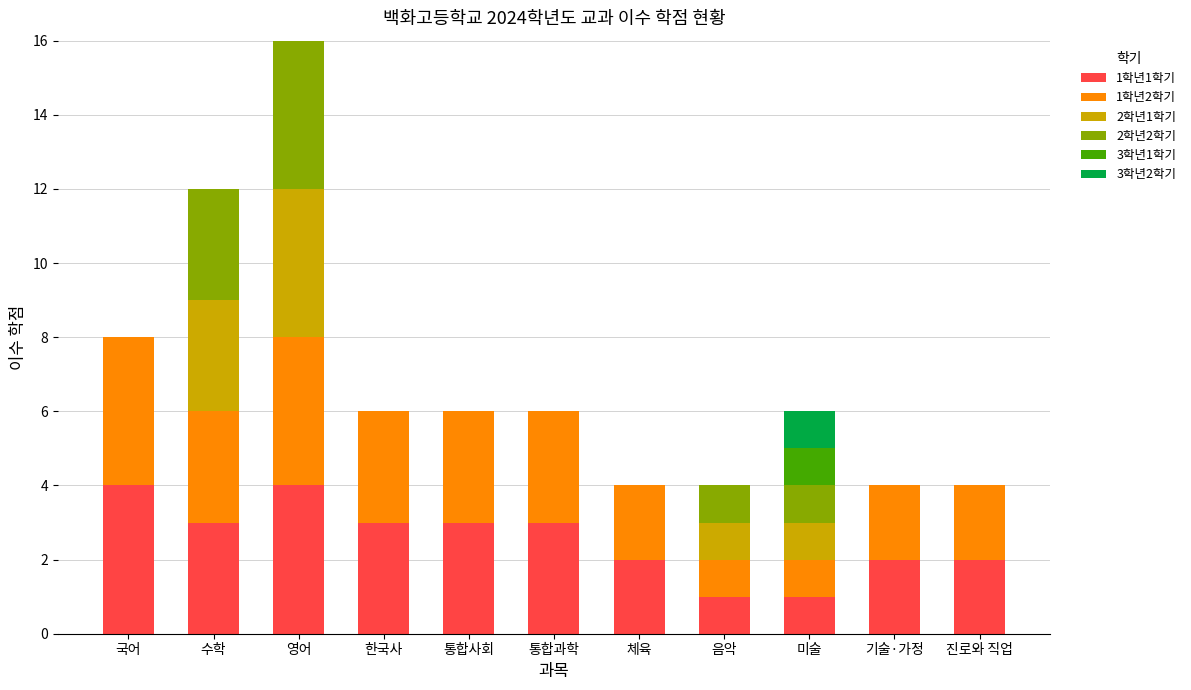

What is the total value across all series at 통합과학?

6